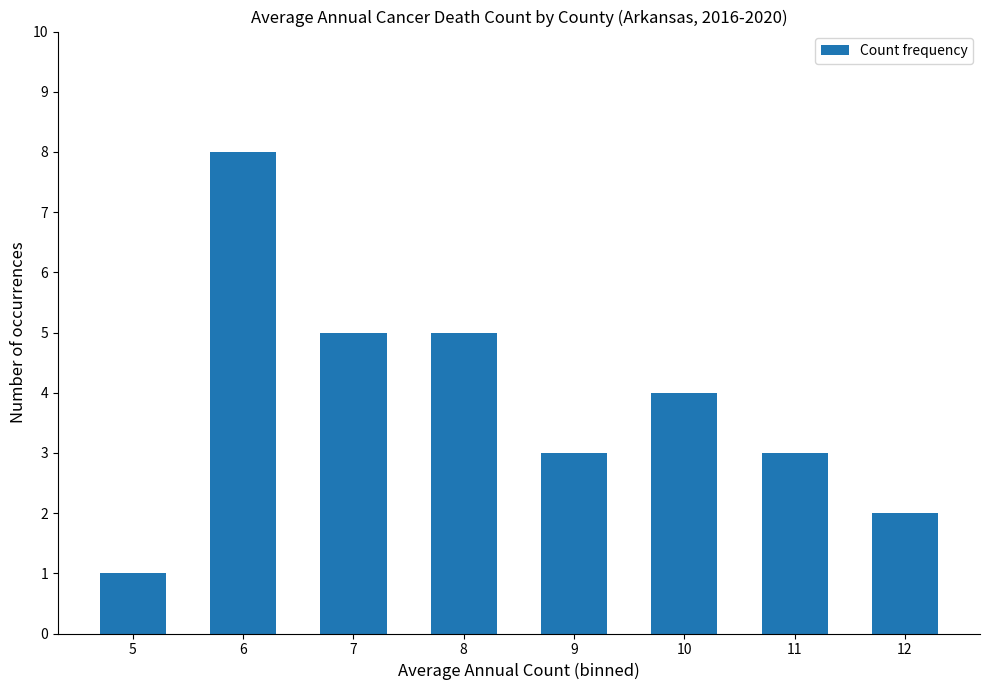

What is the value of the 5th bar from the left?

3